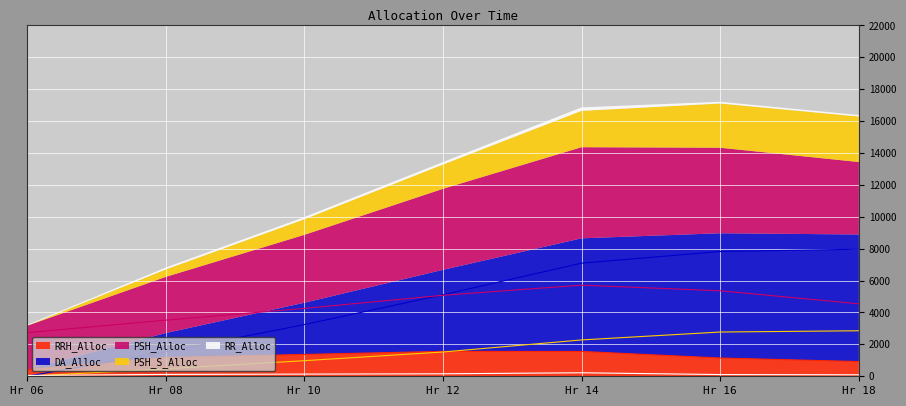

What is the highest value of the RRH_Alloc series?

1562